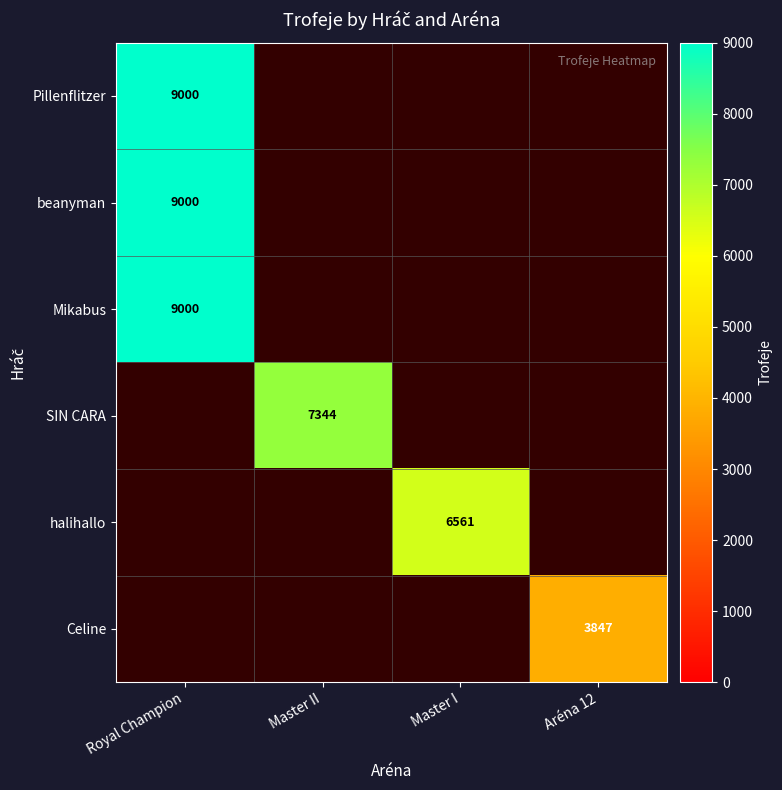

At which category does the chart reach its minimum across all series?

Aréna 12